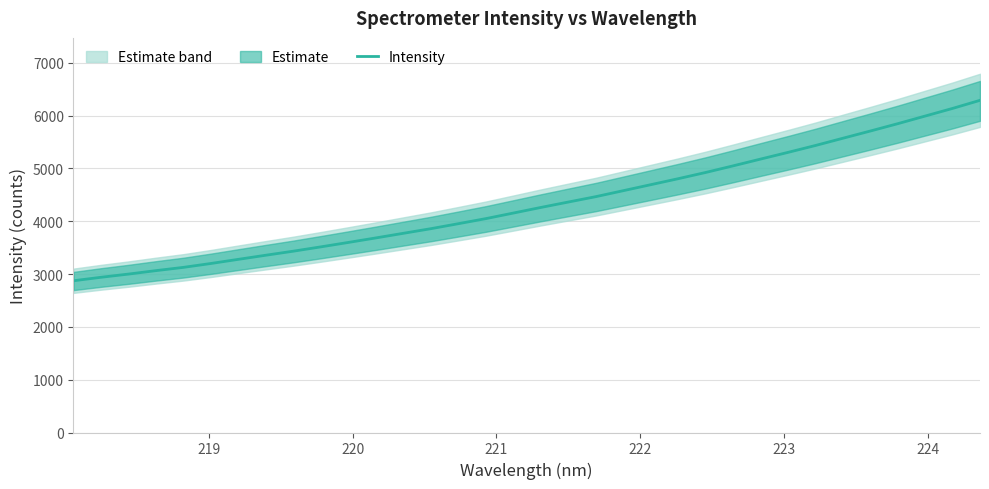

What is the highest value of the Intensity series?

6287.3